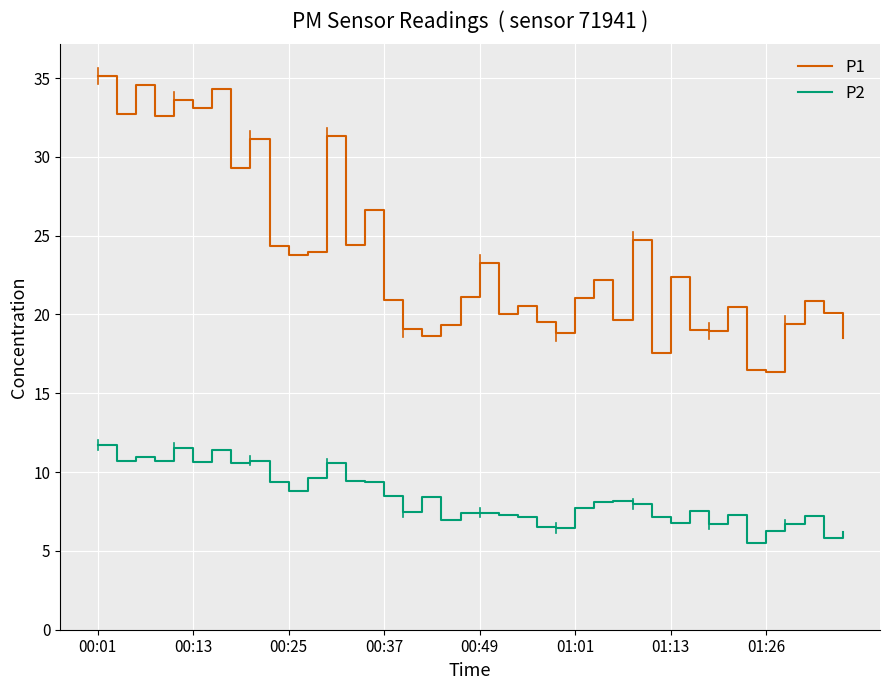

How many series are shown in this chart?

2